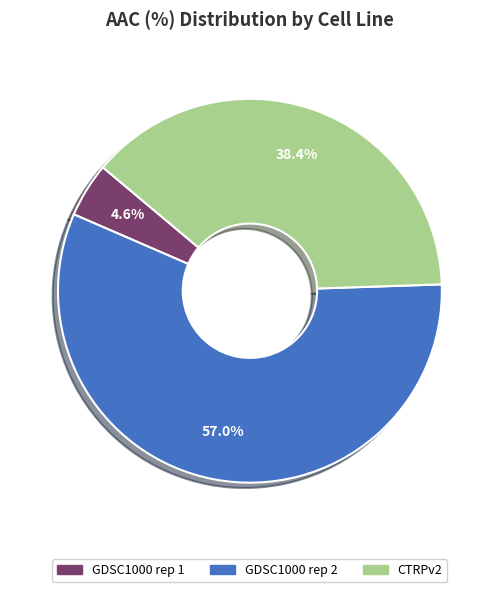

Which slice represents more than half of the pie?

GDSC1000 rep 2